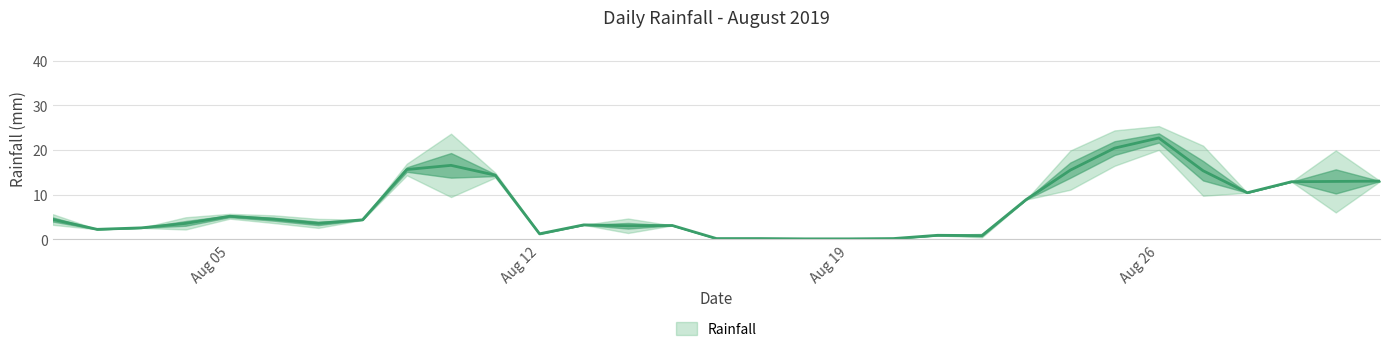

What is the sum of all values?

221.2